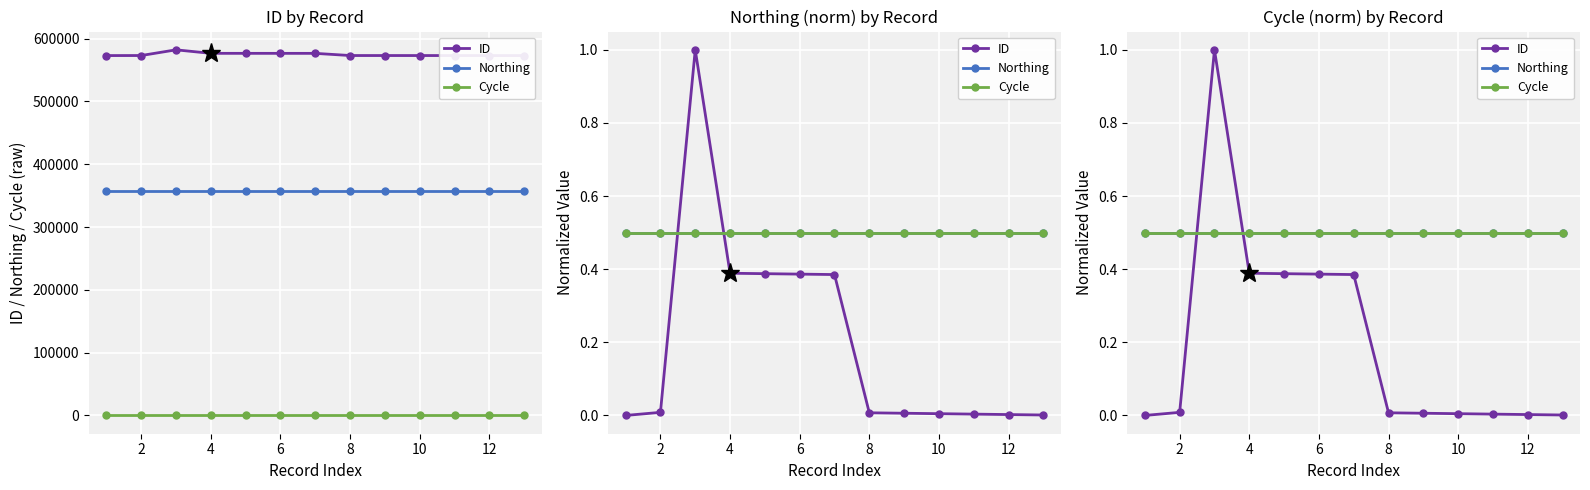

Which series has the widest spread of values?

ID